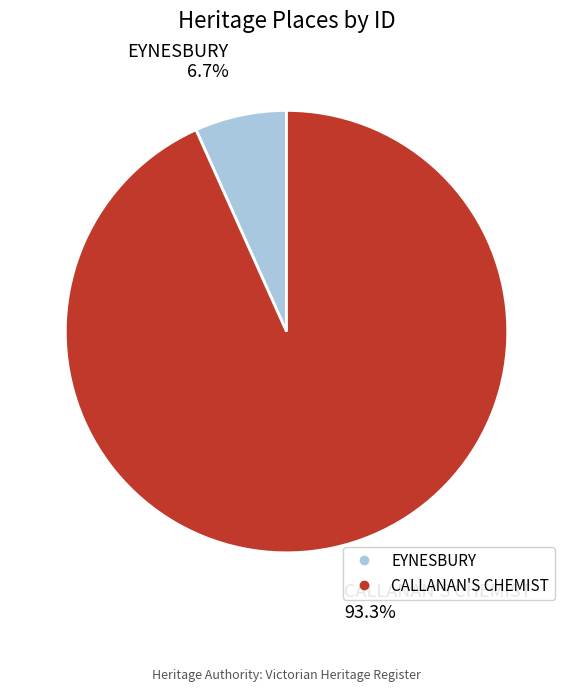

To the nearest percent, what is the combined percentage of CALLANAN'S CHEMIST and EYNESBURY?

100%